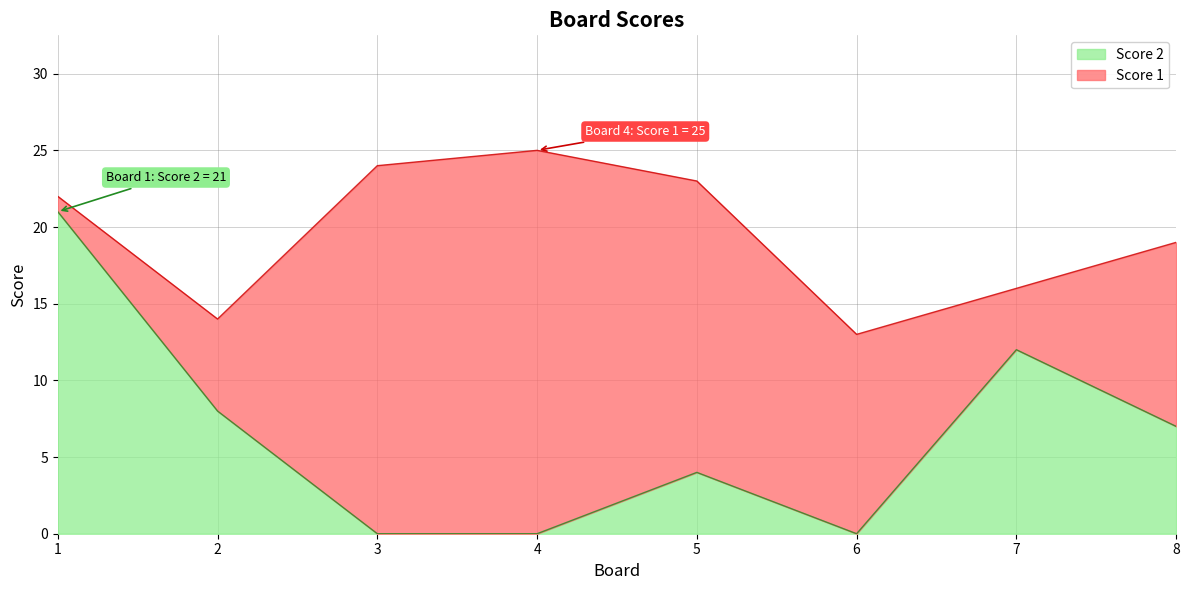

List the labels in order of value, smallest first.

3, 4, 6, 5, 8, 2, 7, 1